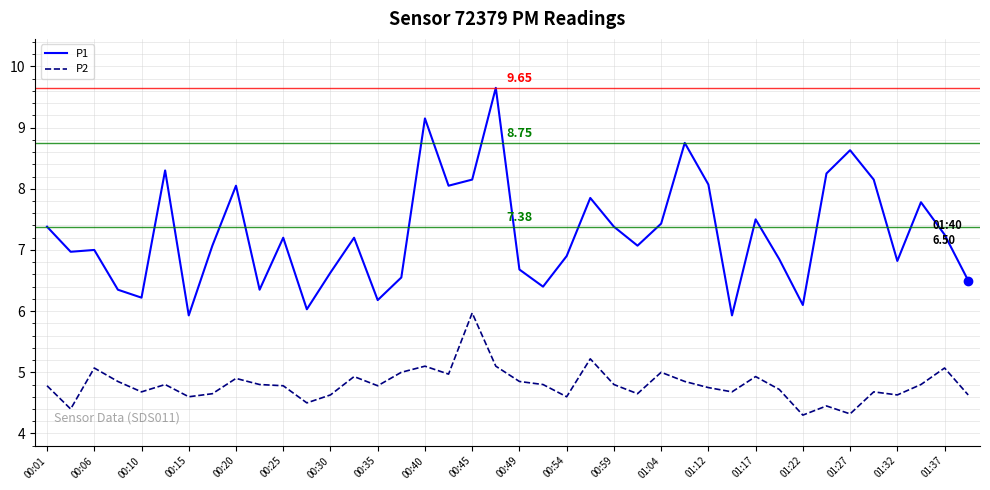

Does the chart have visible grid lines?

Yes